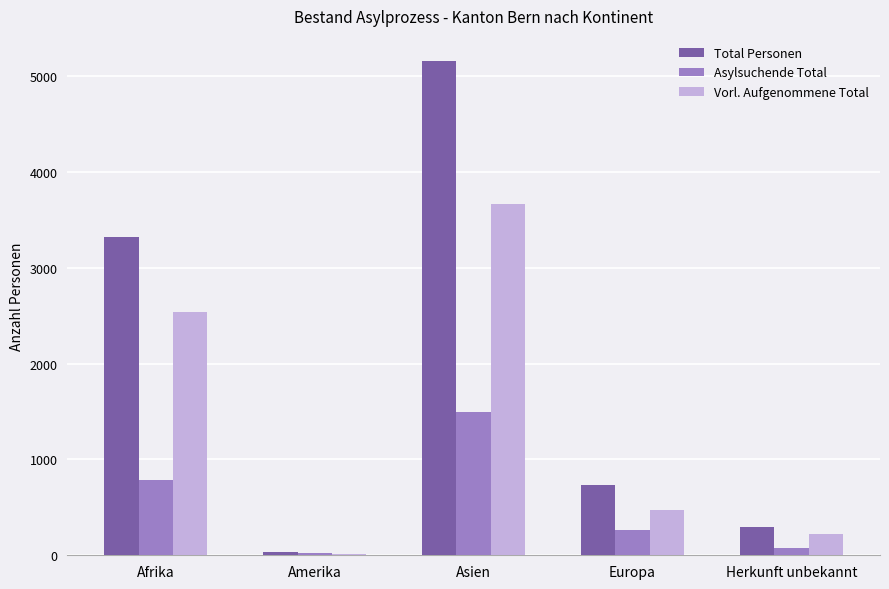

True or false: Vorl. Aufgenommene Total has a value of 11 at Amerika.

True